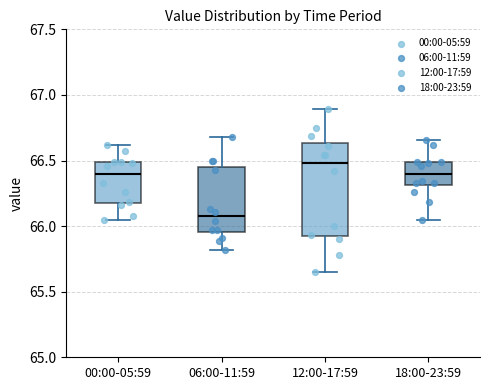

Comparing the boxes themselves (not the whiskers), which one is the tallest?

12:00-17:59